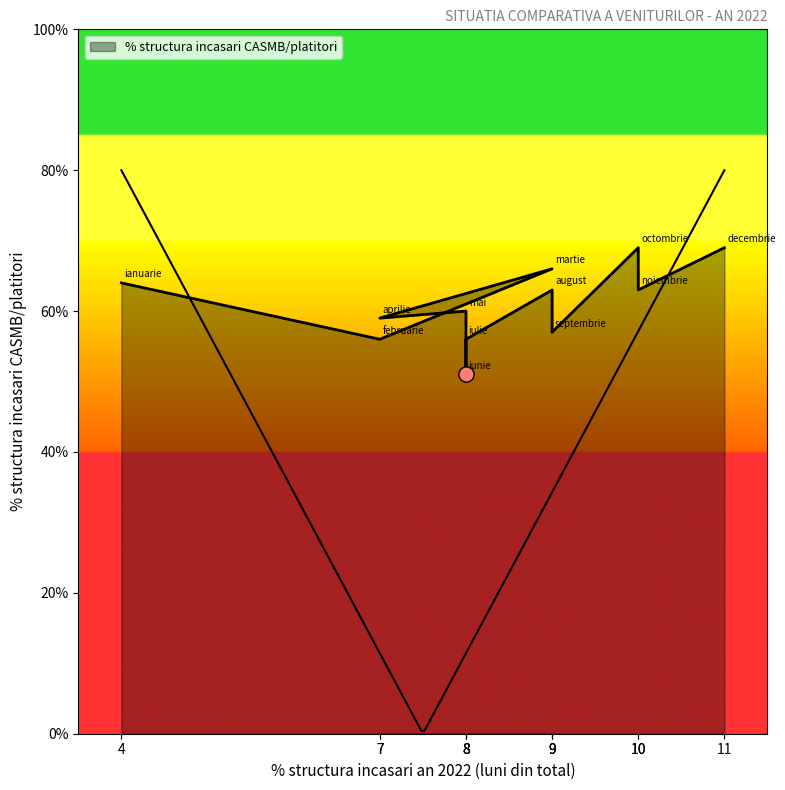

What is the change in value from 10 to 10?

-6